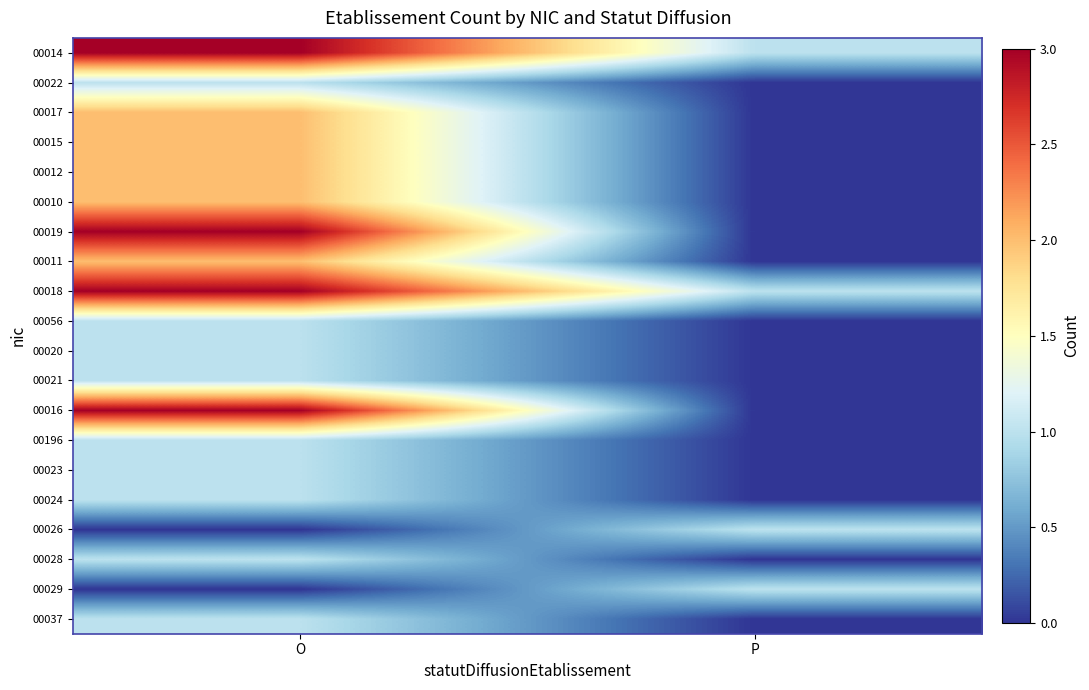

Which has a higher value, O or P?

O